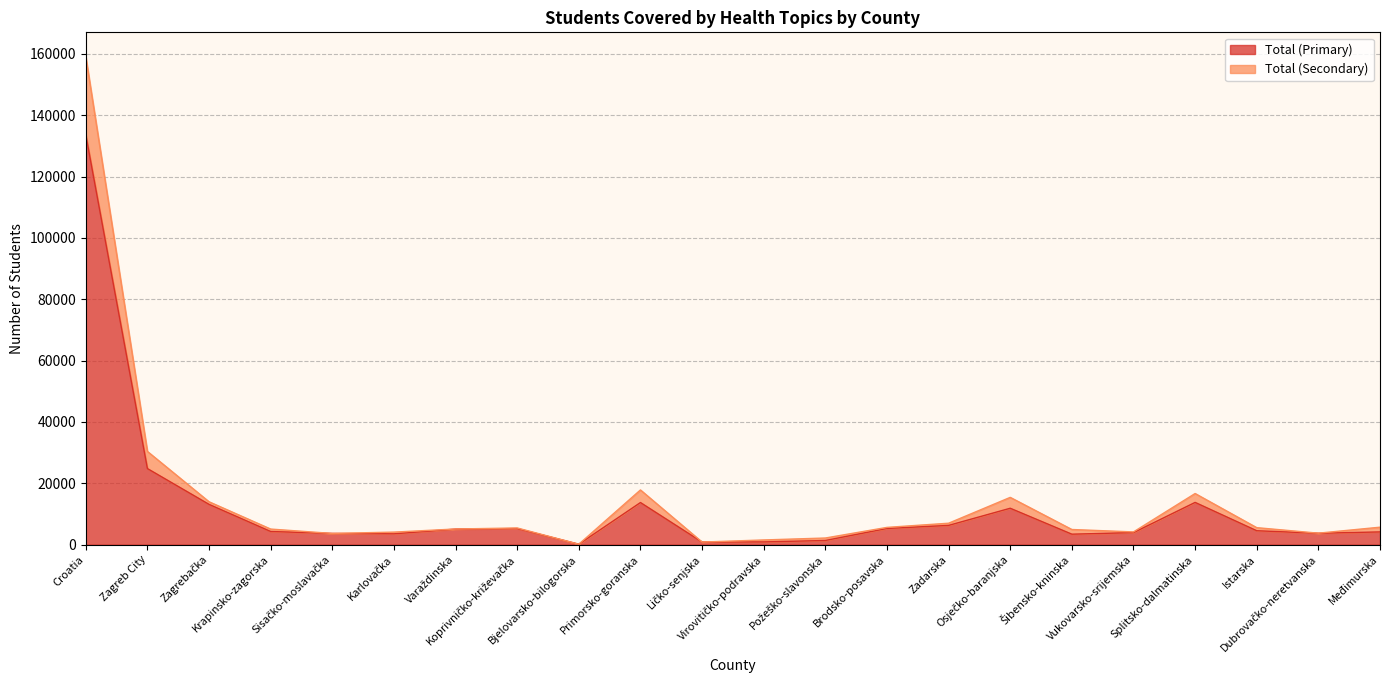

True or false: Total (Secondary) has a value of 5105 at Varaždinska.

True